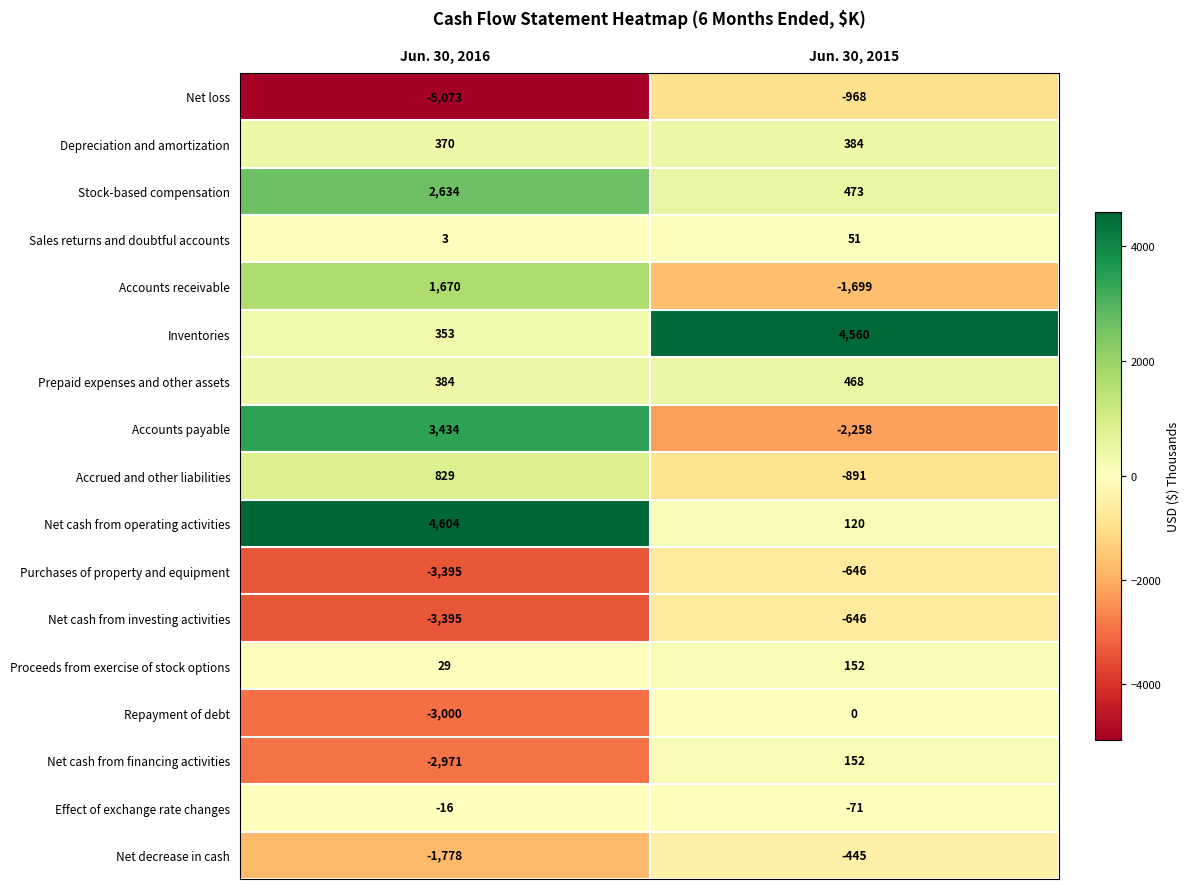

What is the smallest value displayed?

-5073